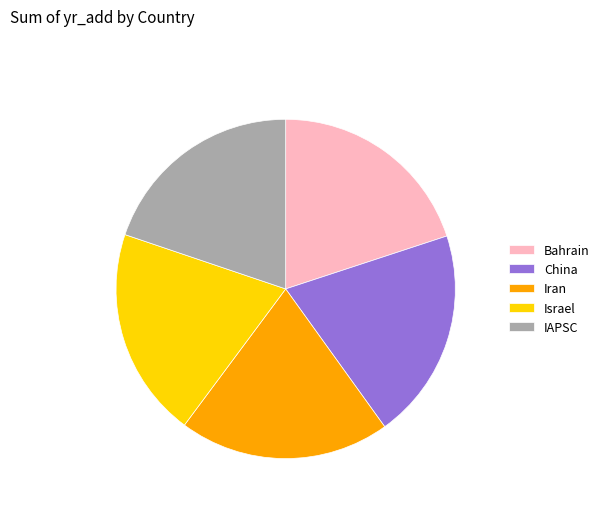

Is the sum of China and Israel greater than half?

No